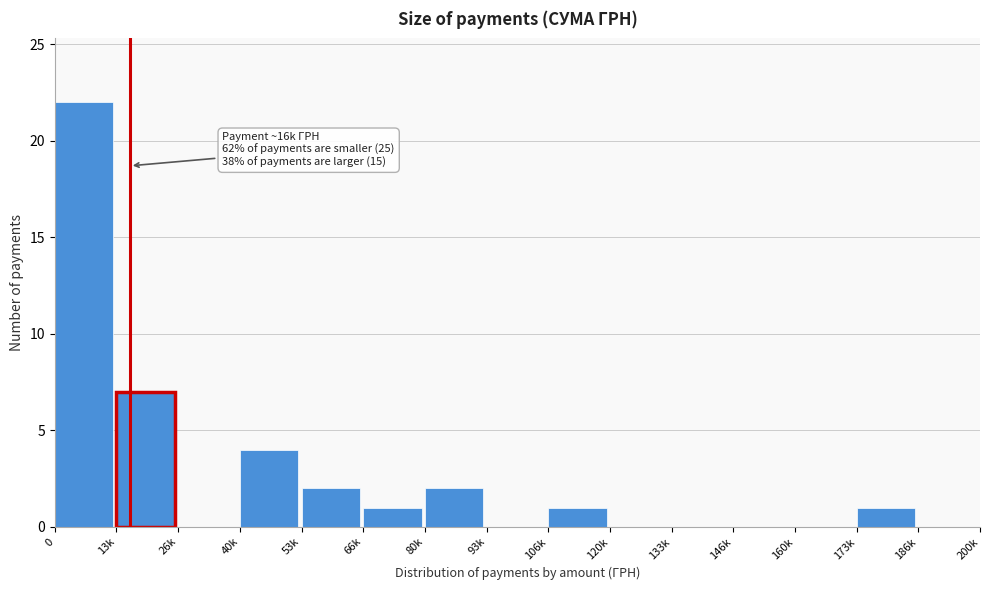

Reading right to left, extract all data points from this chart.

186k=0	173k=1	160k=0	146k=0	133k=0	120k=0	106k=1	93k=0	80k=2	66k=1	53k=2	40k=4	26k=0	13k=7	0=22